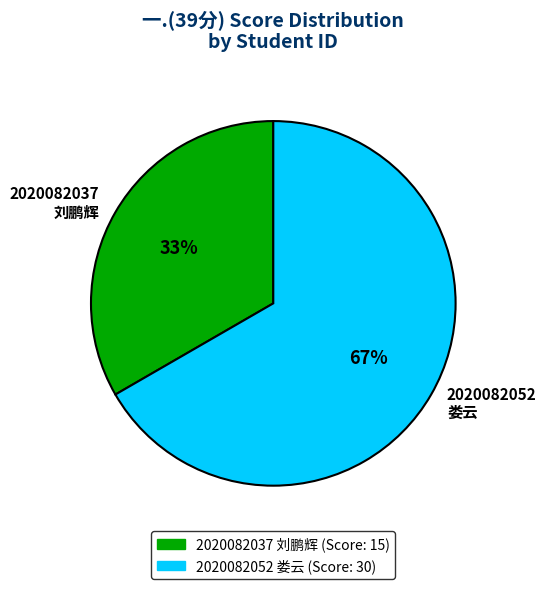

To the nearest percent, what is the average slice percentage?

50%